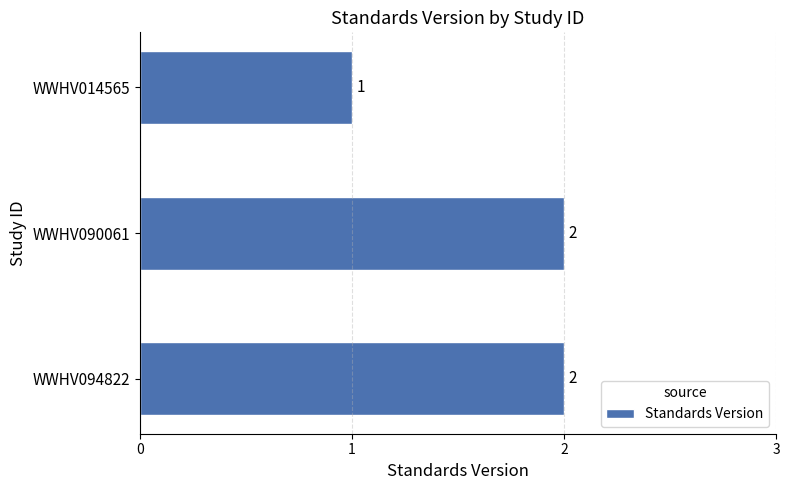

How many series are shown in this chart?

1